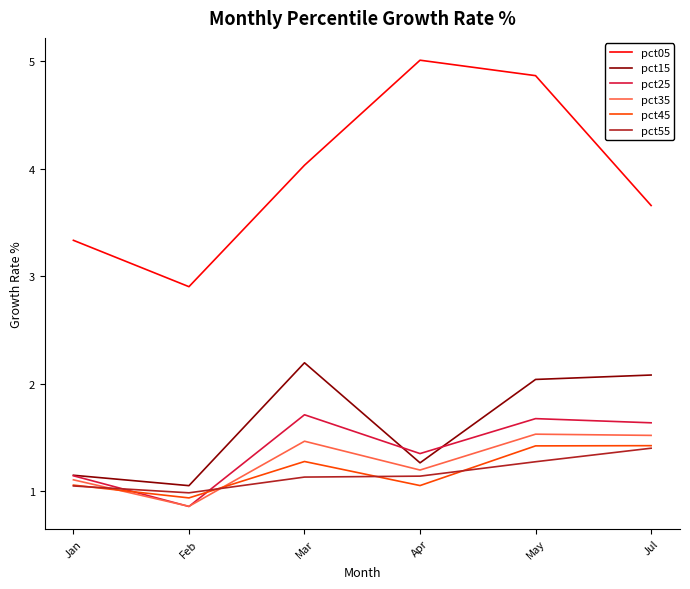

What position from the right is May?

2